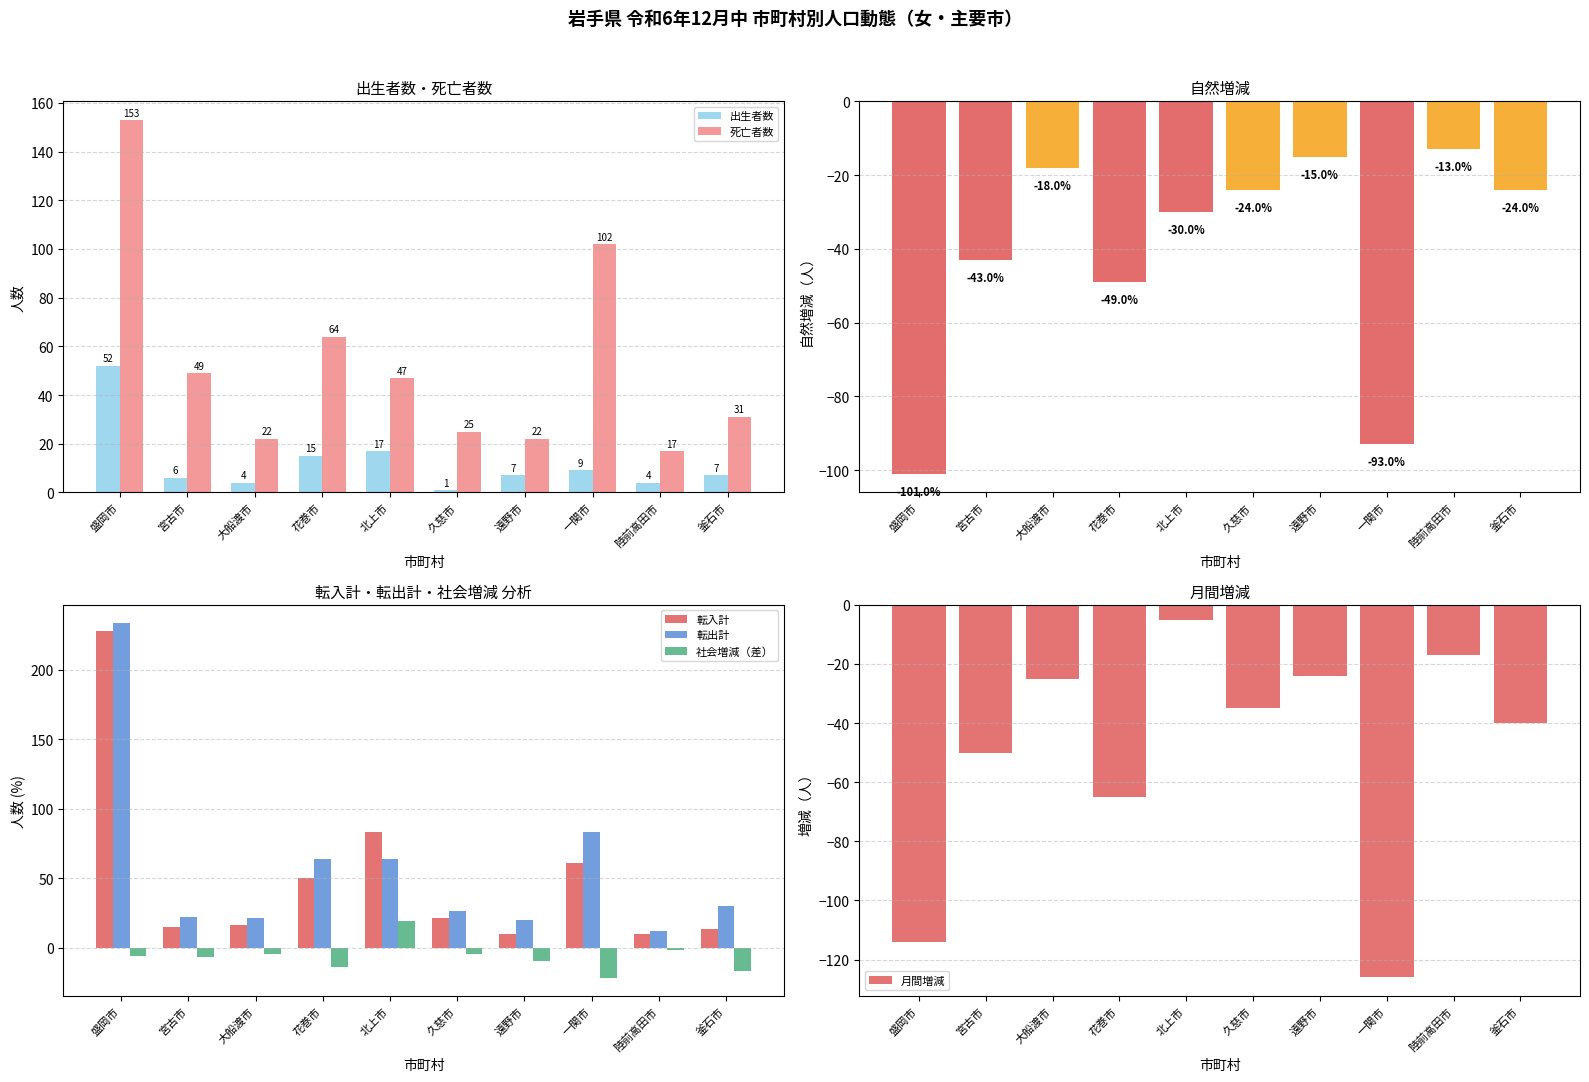

How many groups of bars are there?

10